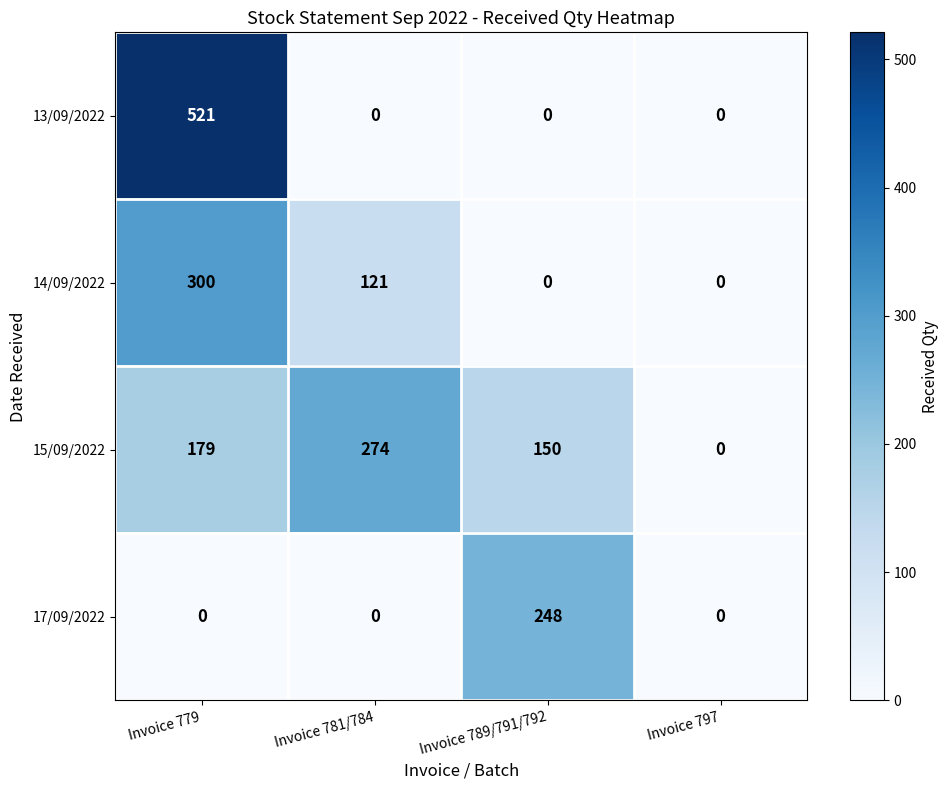

What is the maximum value shown in the chart?

521